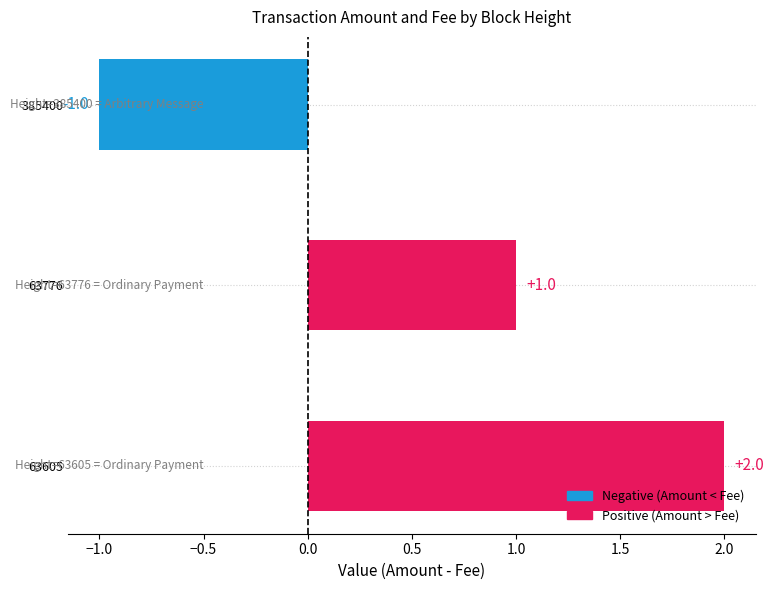

Are the bars horizontal?

Yes